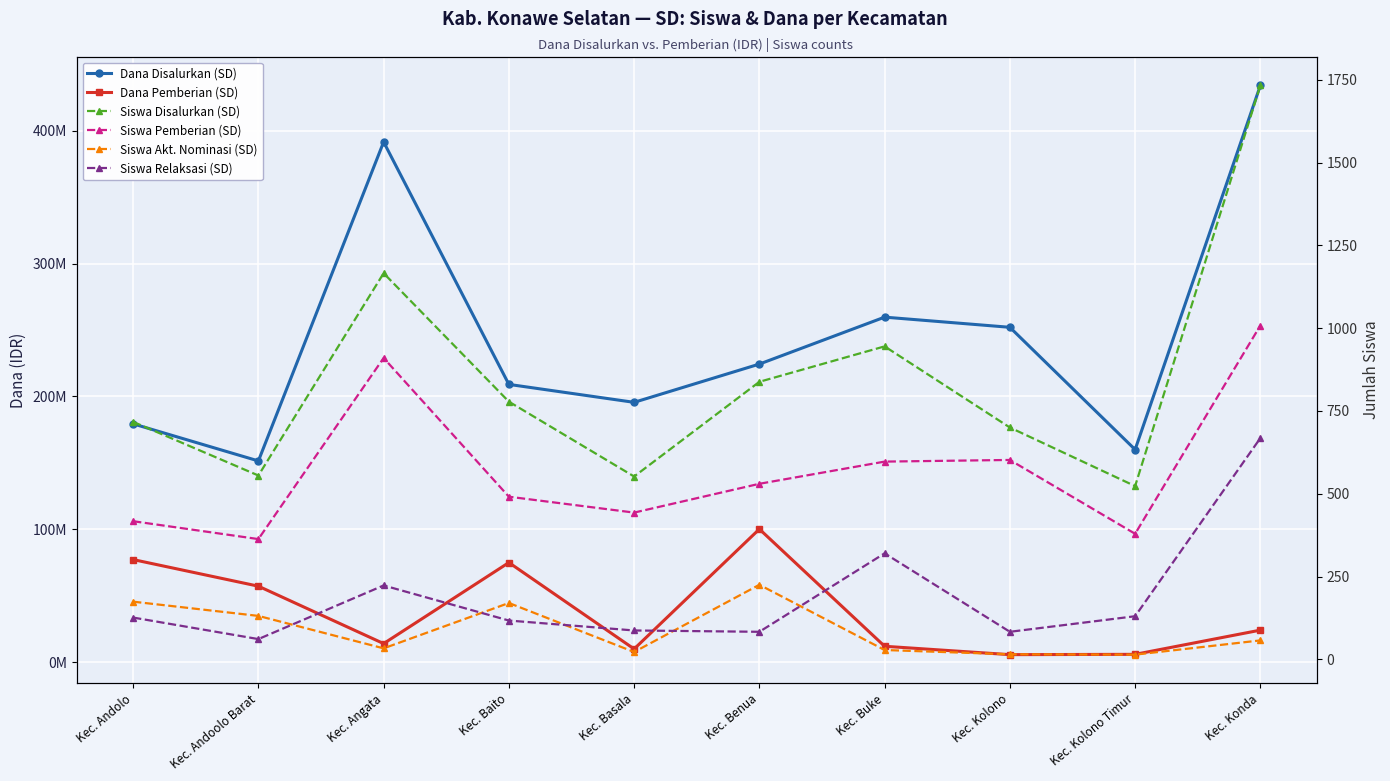

Does the chart display data point markers on the line(s)?

Yes